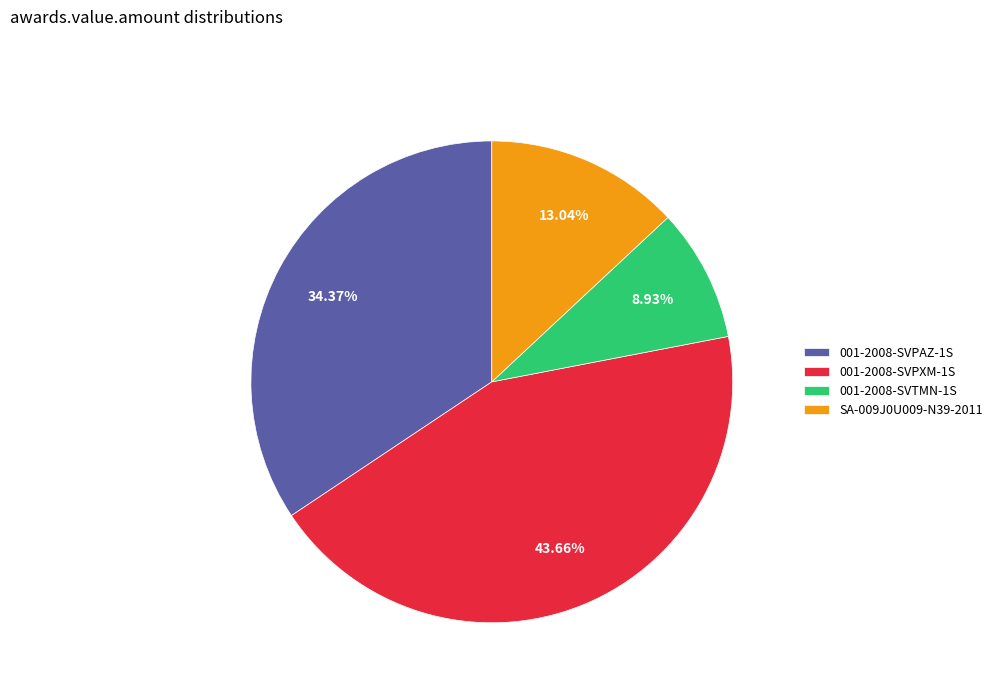

Does 001-2008-SVPAZ-1S represent more than half of the total?

No